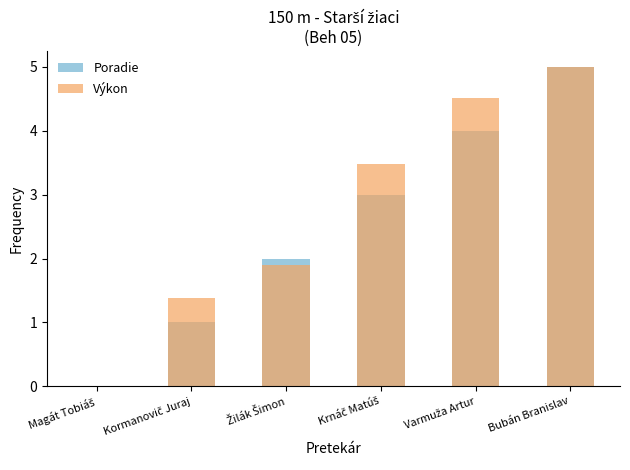

The Poradie series shows 7.0 at Varmuža Artur. True or false?

False